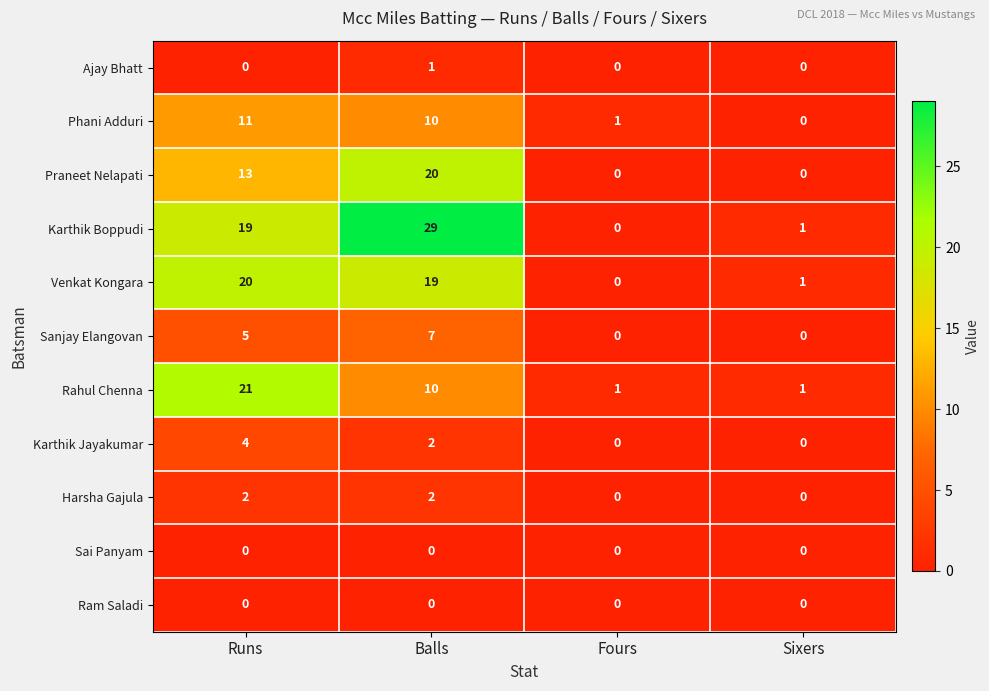

What is the greatest value displayed?

29